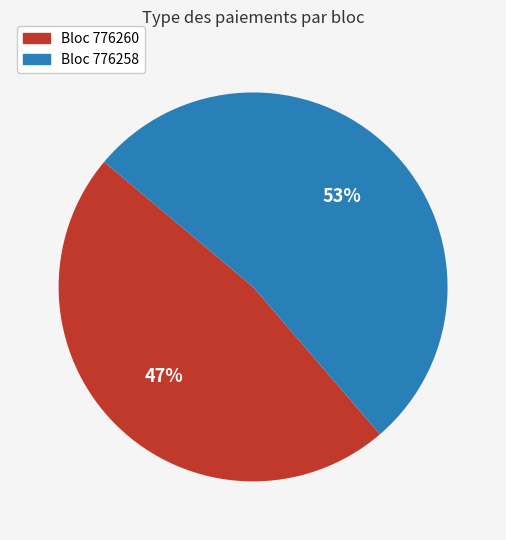

To the nearest percent, what is the average slice percentage?

50%